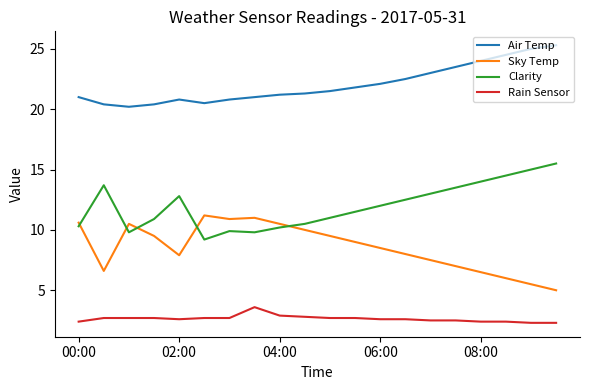

What is the difference between the maximum and second lowest values in the Air Temp series?

4.9